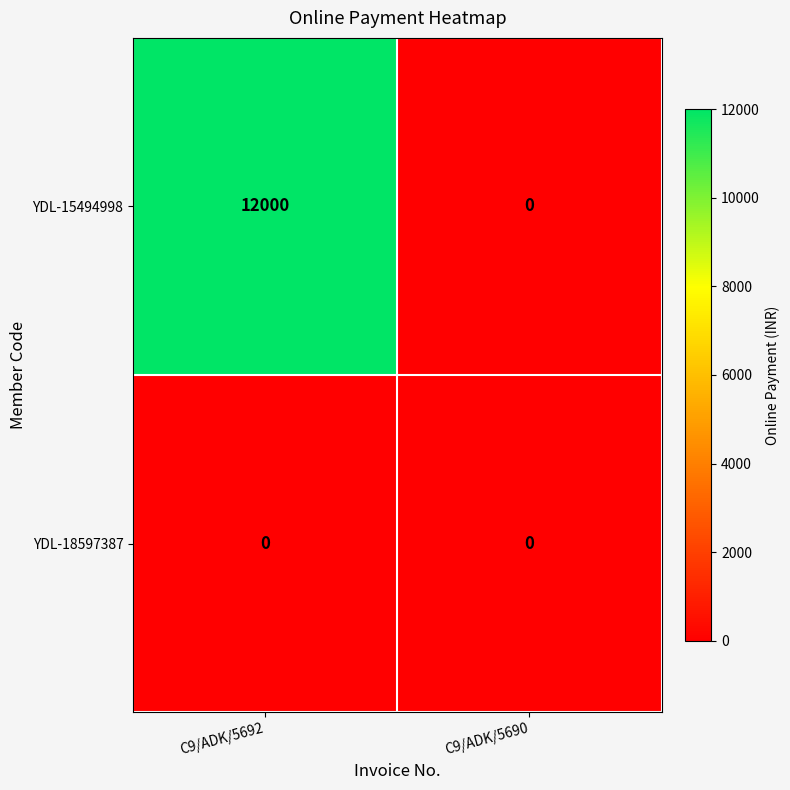

Between C9/ADK/5692 and C9/ADK/5690, which series saw the biggest shift?

YDL-15494998